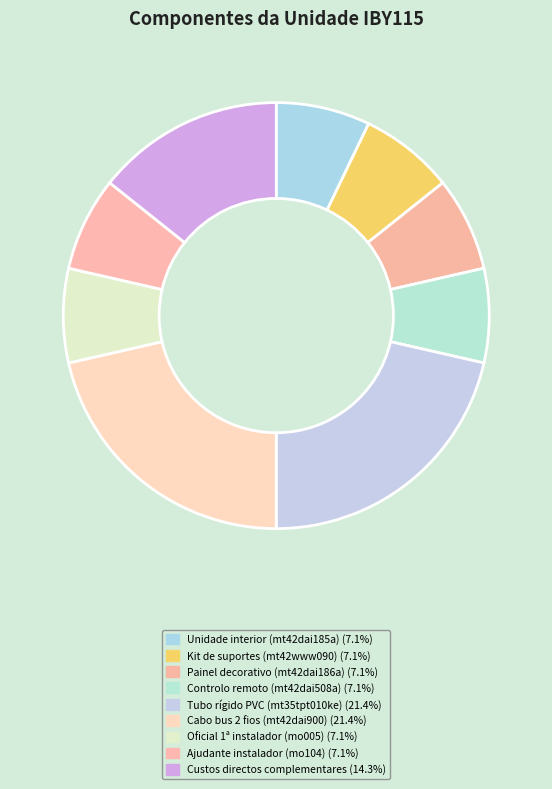

How many slices are in this pie chart?

9